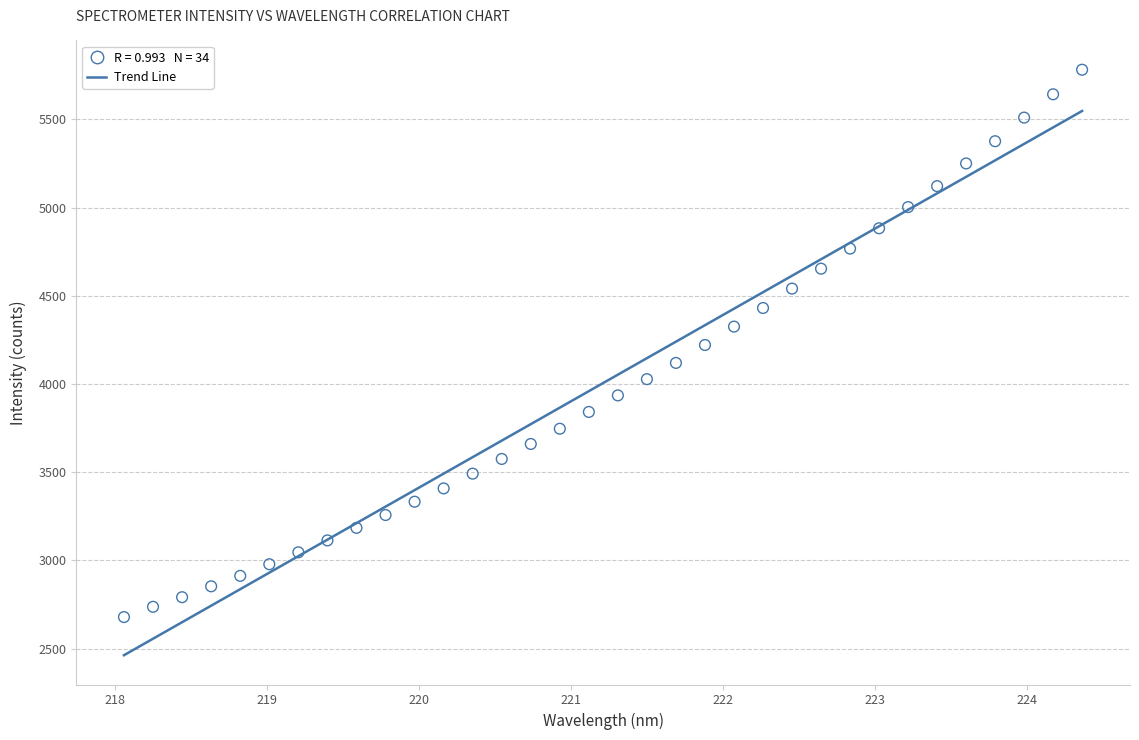

What is the range of Y values (max minus min)?

3102.4